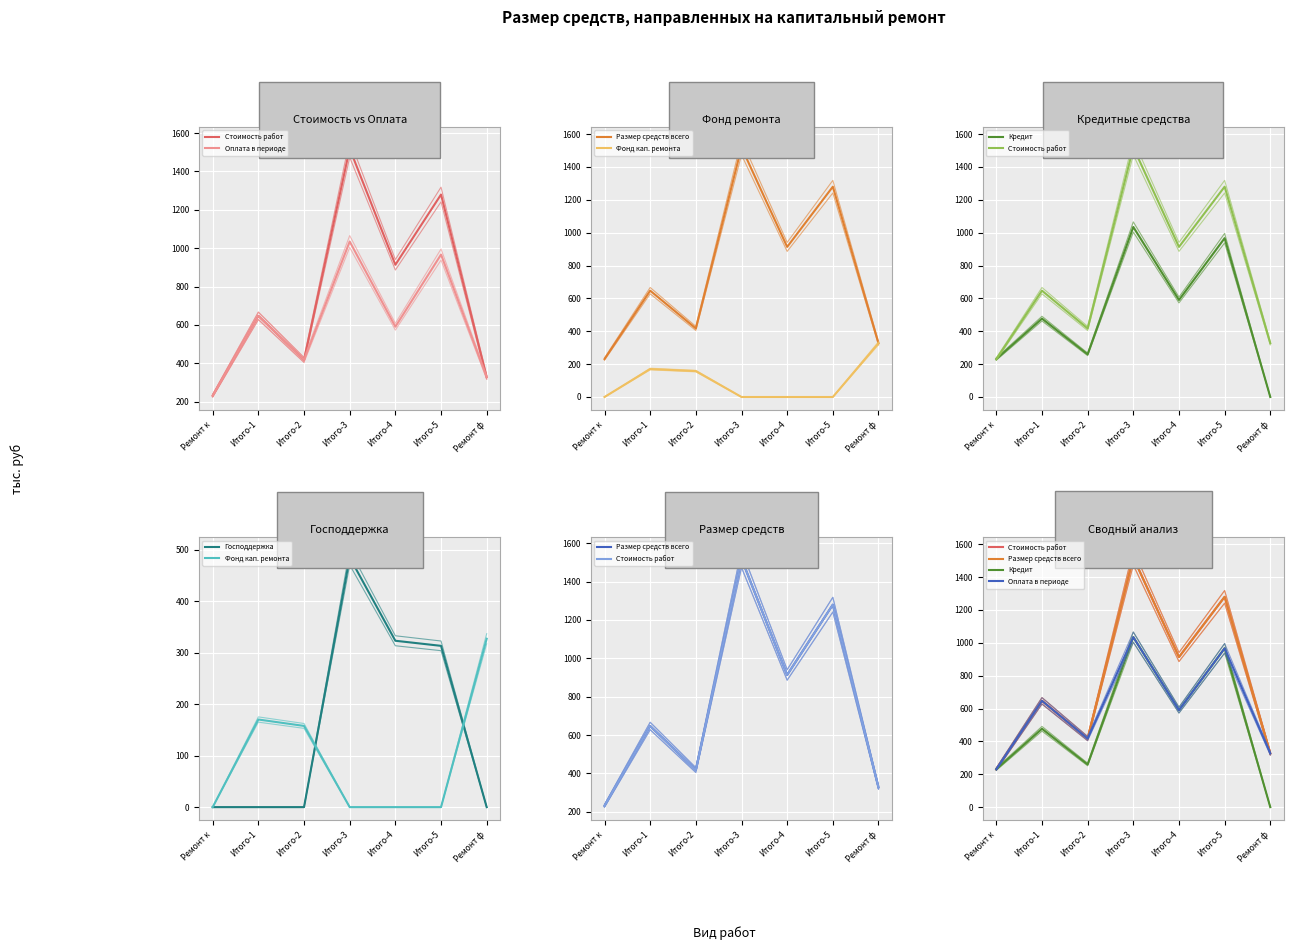

Which label corresponds to the largest value in the chart?

Итого-3